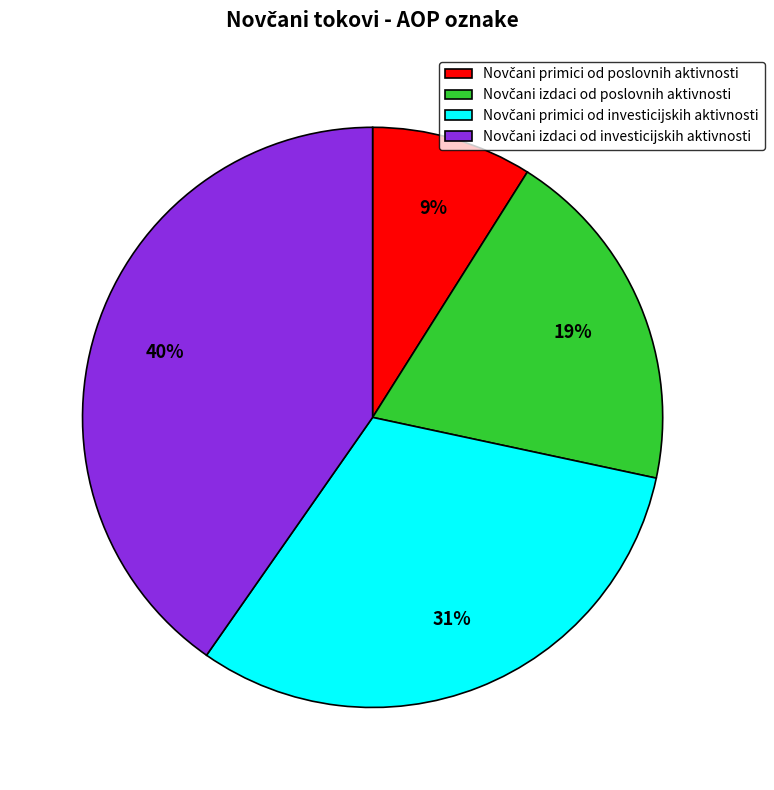

To the nearest percent, what is the average slice percentage?

25%